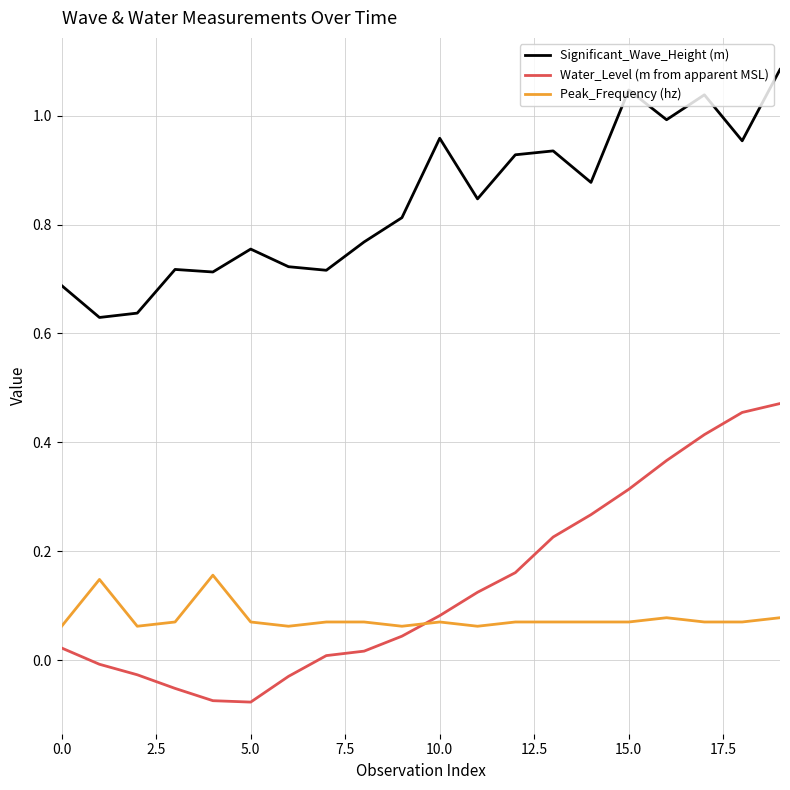

What are all the series names shown in the legend?

Significant_Wave_Height (m), Water_Level (m from apparent MSL), Peak_Frequency (hz)